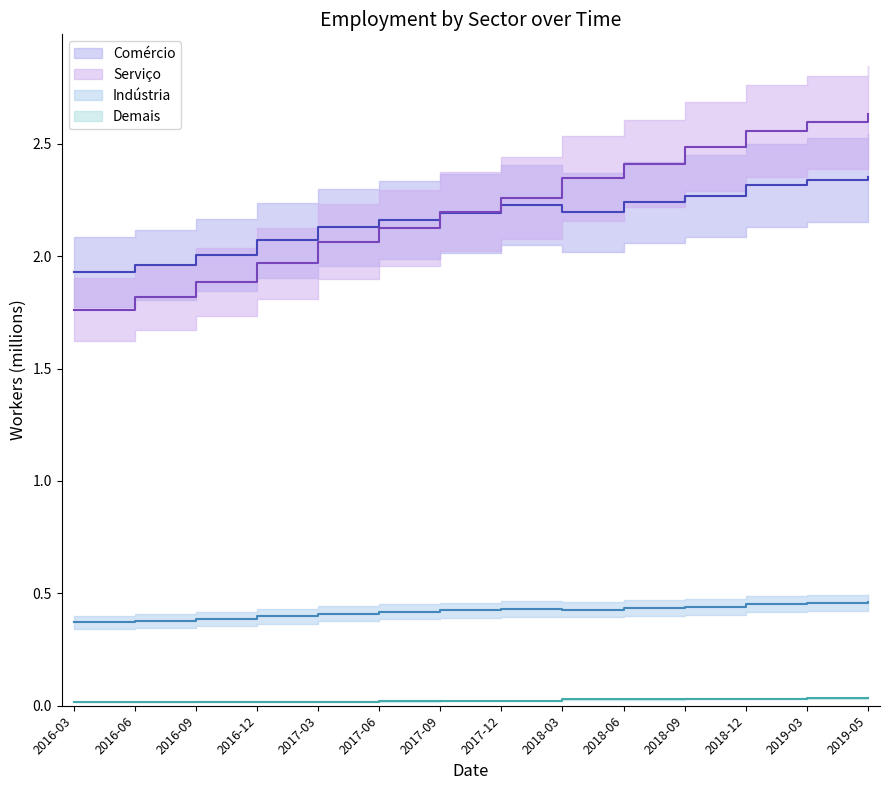

How many distinct data groups are displayed?

4